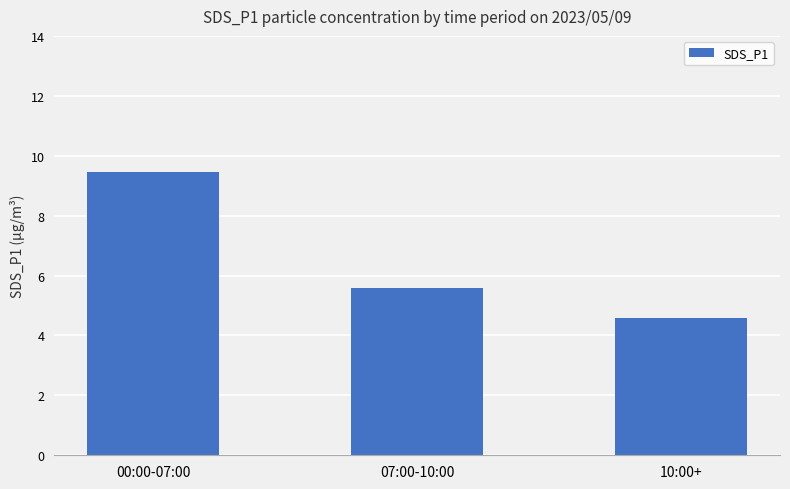

What is the value of the 2nd bar from the left?

5.6